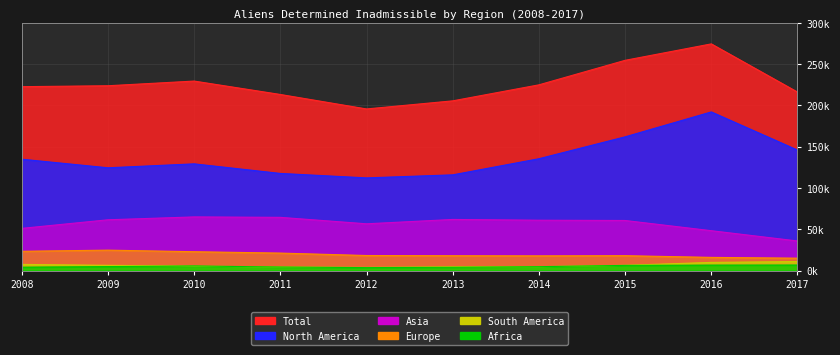

What is the value of the Europe point at the 2nd from the left?

24780